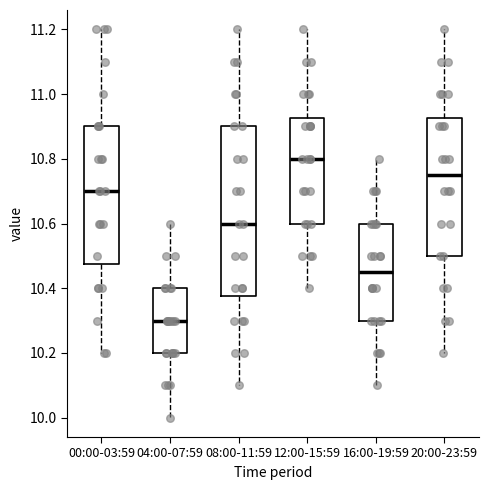

Which box's median line is the highest?

12:00-15:59